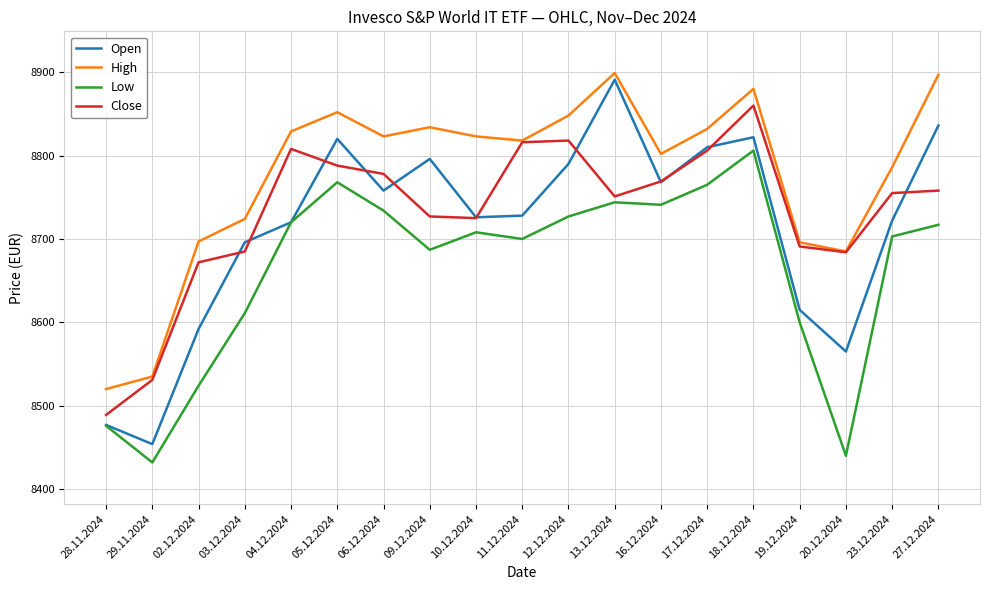

Which series changed the most between 28.11.2024 and 18.12.2024?

Close